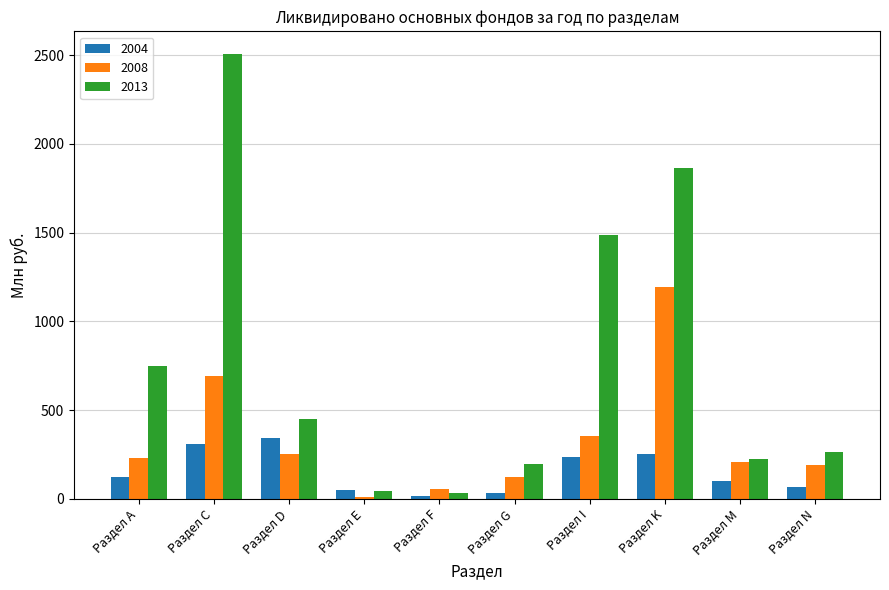

Which category has the highest value across all series?

Раздел С